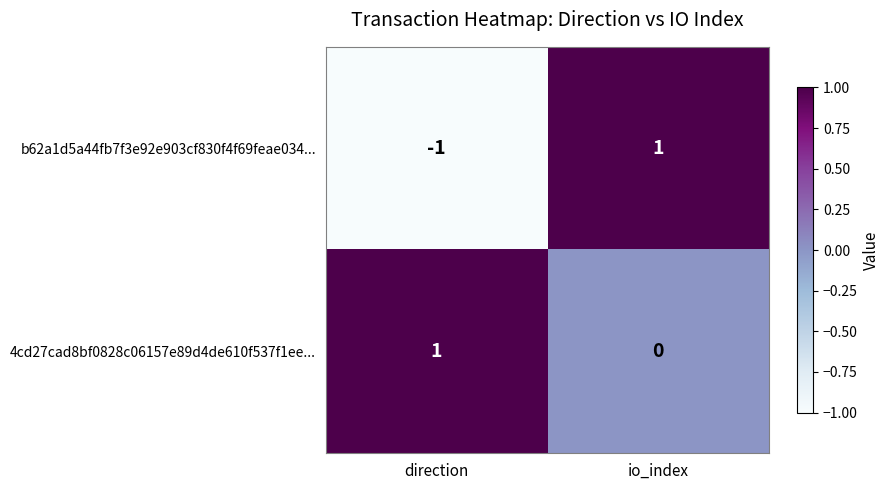

True or false: 4cd27cad8bf0828c06157e89d4de610f537f1ee... has a value of 1 at direction.

True